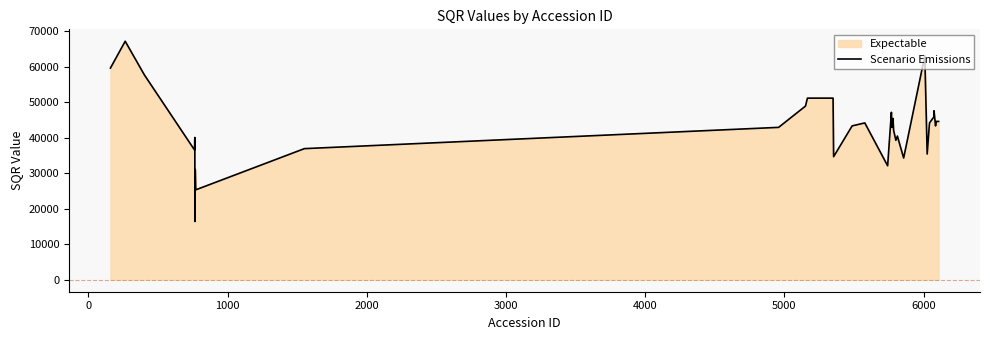

What is the smallest value displayed?

16438.0